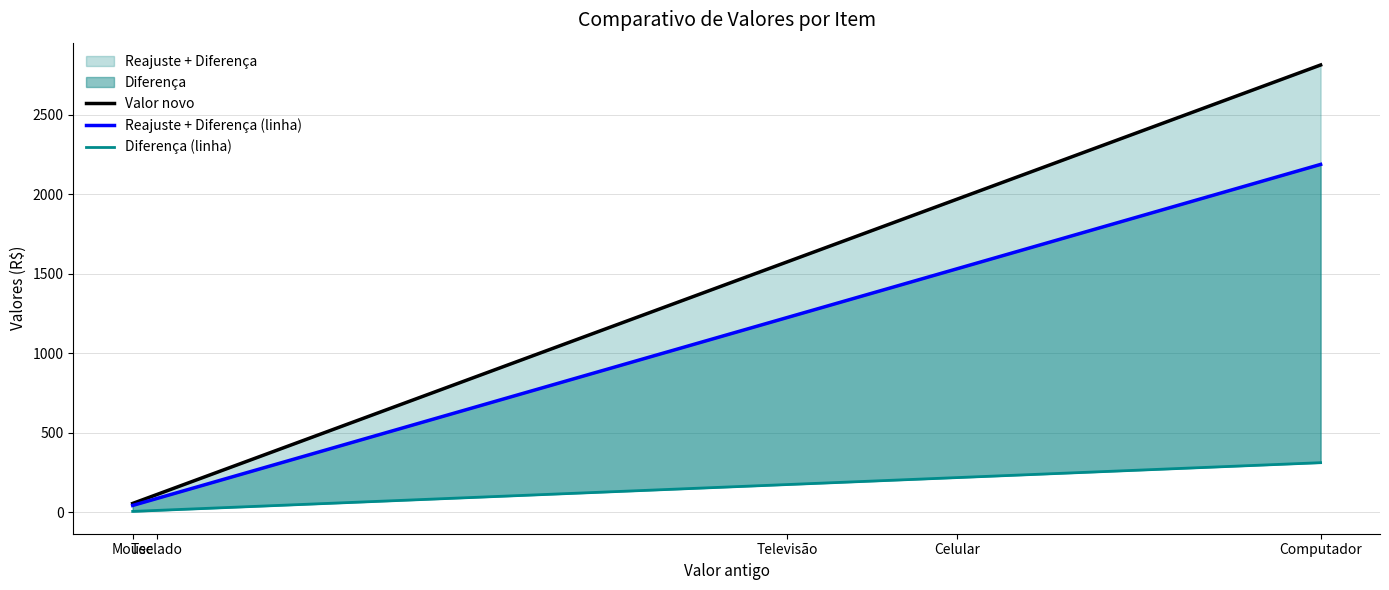

At which category is the sum across all series the highest?

Computador